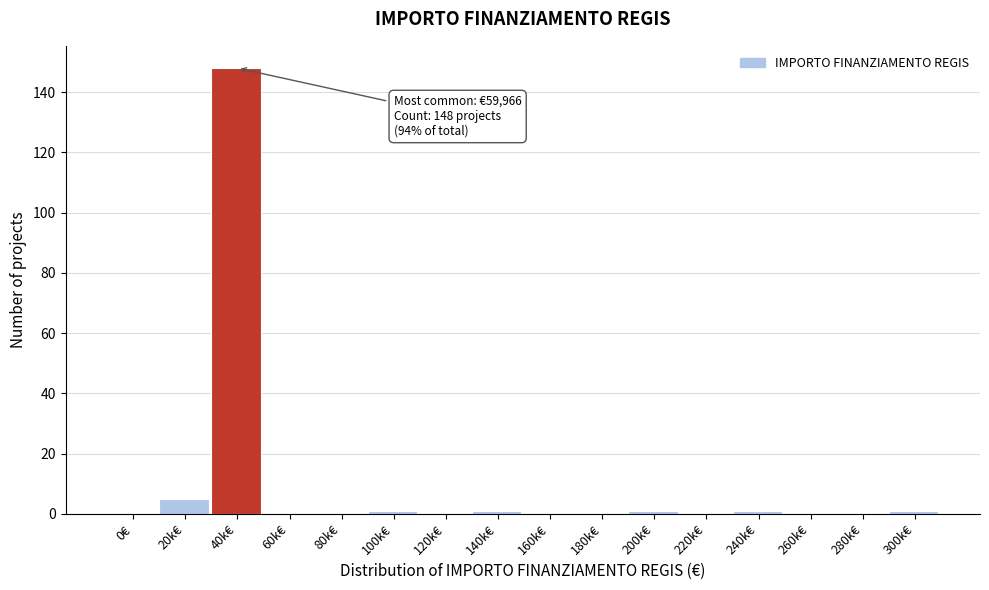

Reading left to right, list all the values displayed in this chart.

0€=0	20k€=5	40k€=148	60k€=0	80k€=0	100k€=1	120k€=0	140k€=1	160k€=0	180k€=0	200k€=1	220k€=0	240k€=1	260k€=0	280k€=0	300k€=1